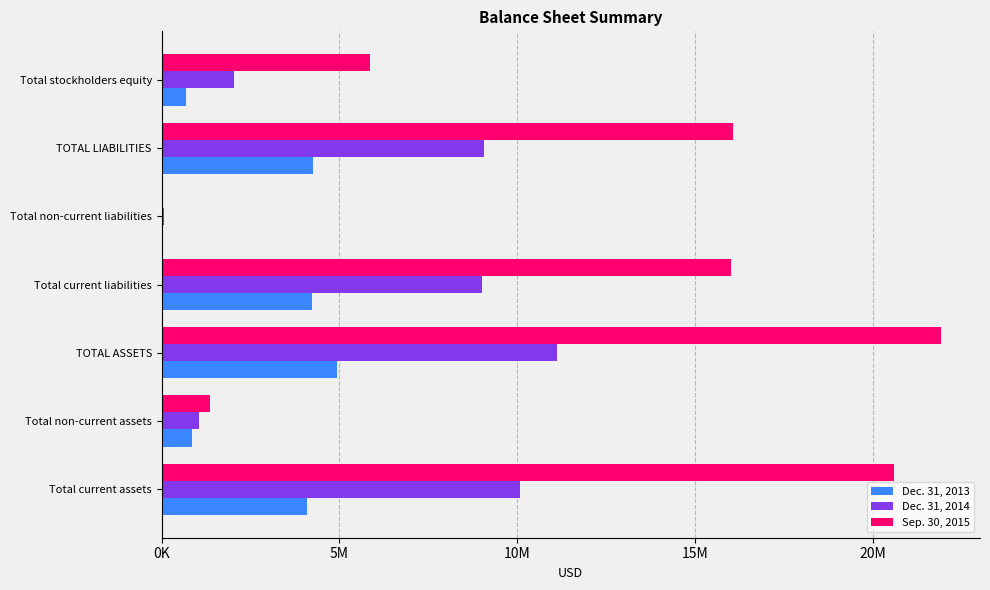

What are all the series names shown in the legend?

Dec. 31, 2013, Dec. 31, 2014, Sep. 30, 2015